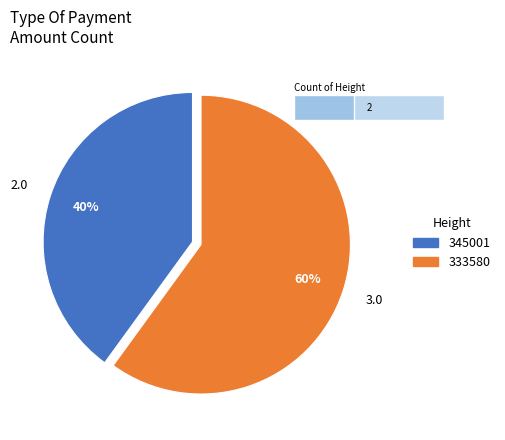

Is there any slice that represents more than half of the pie?

Yes